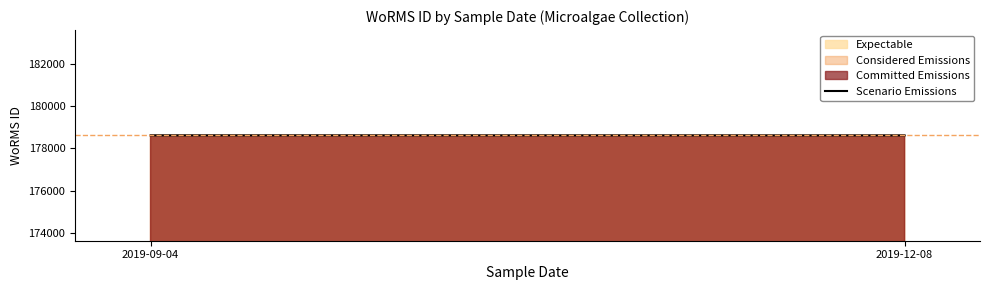

Between 2019-09-04 and 2019-12-08, which is larger?

2019-09-04